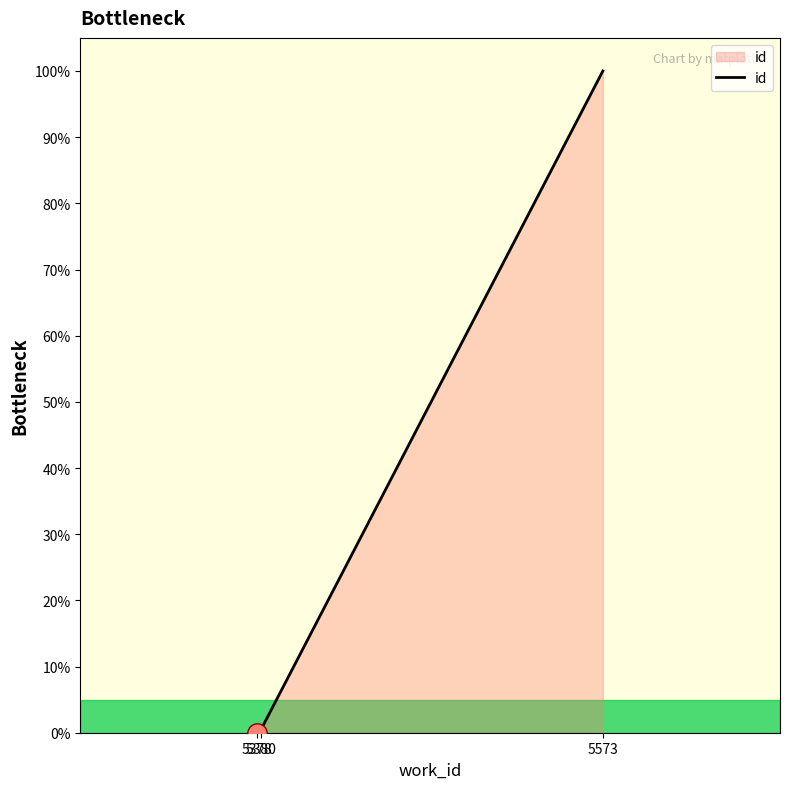

How many lines are shown in the chart?

1